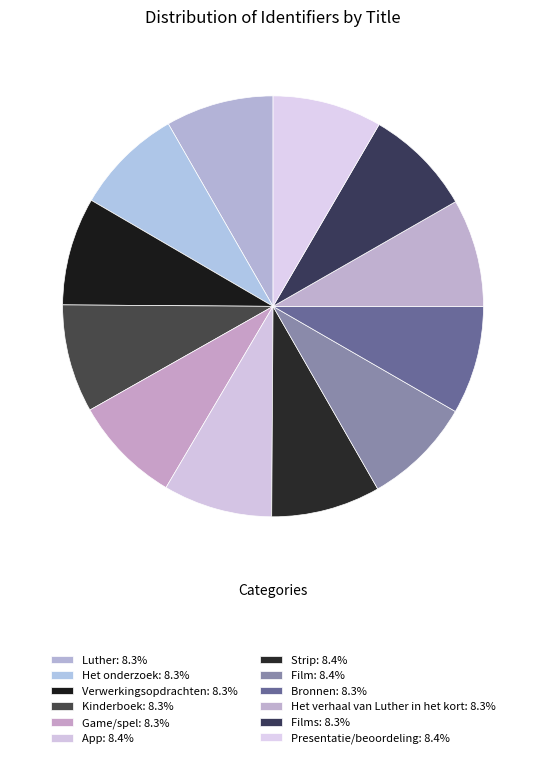

How many slices are in this pie chart?

12